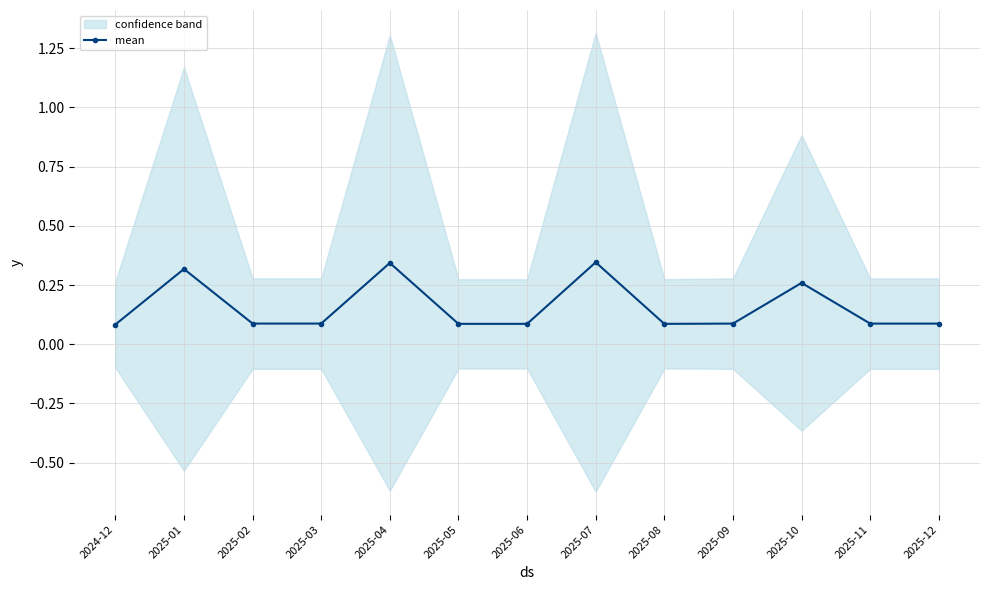

Does the chart display data point markers on the line(s)?

Yes